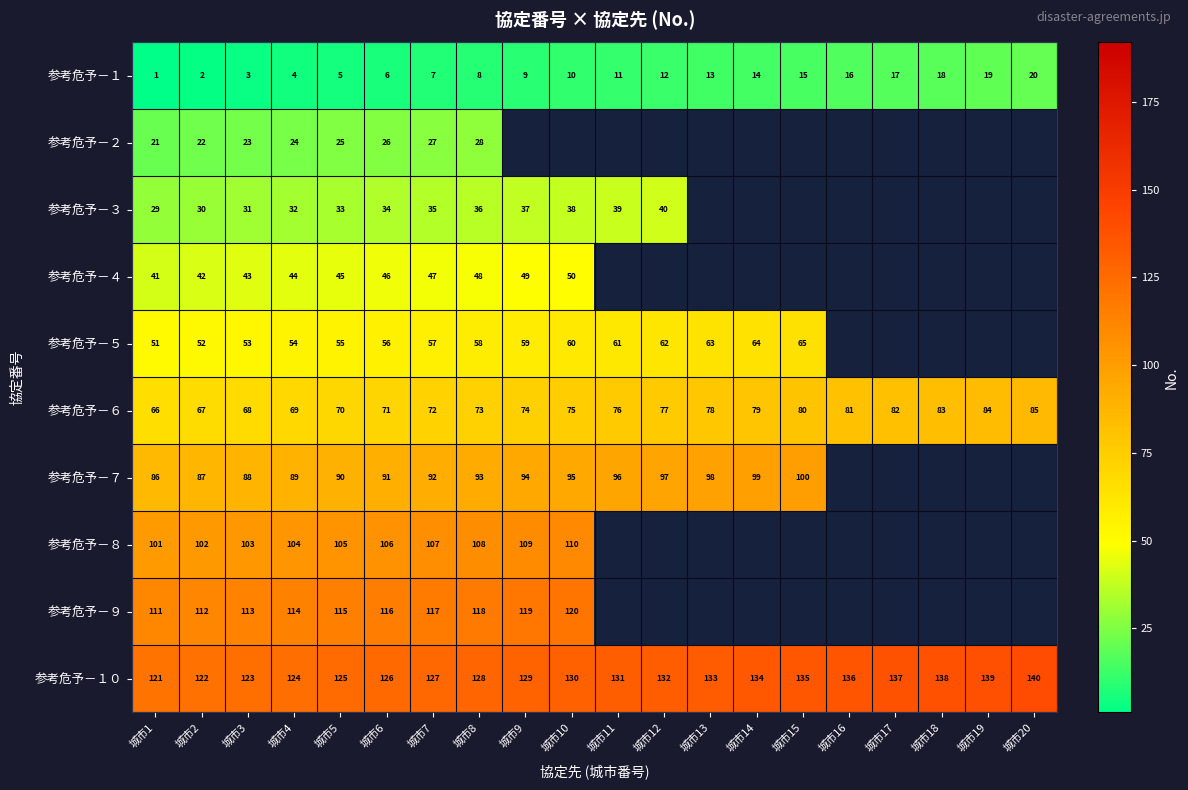

True or false: 参考危予－９ has a value of 113 at 城市3.

True